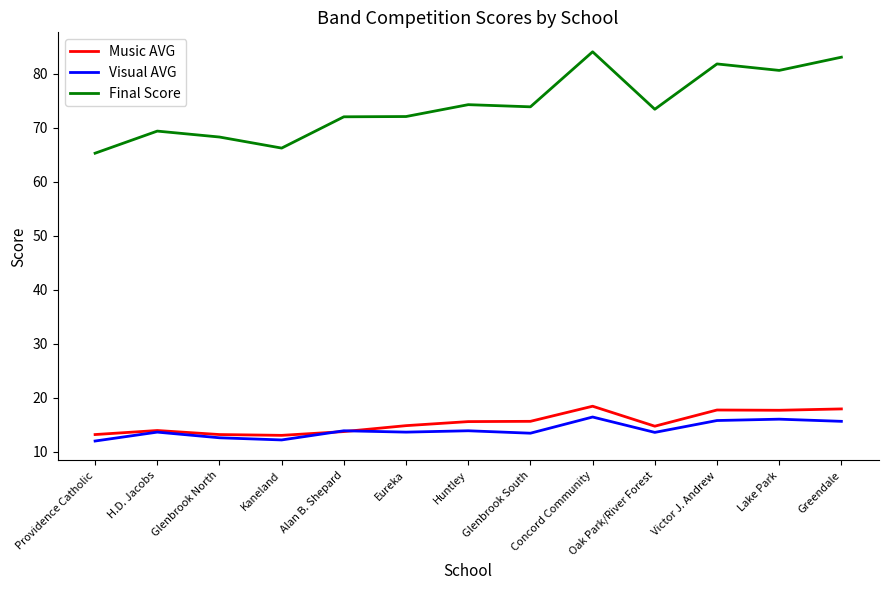

Where is the first local maximum for Music AVG?

H.D. Jacobs